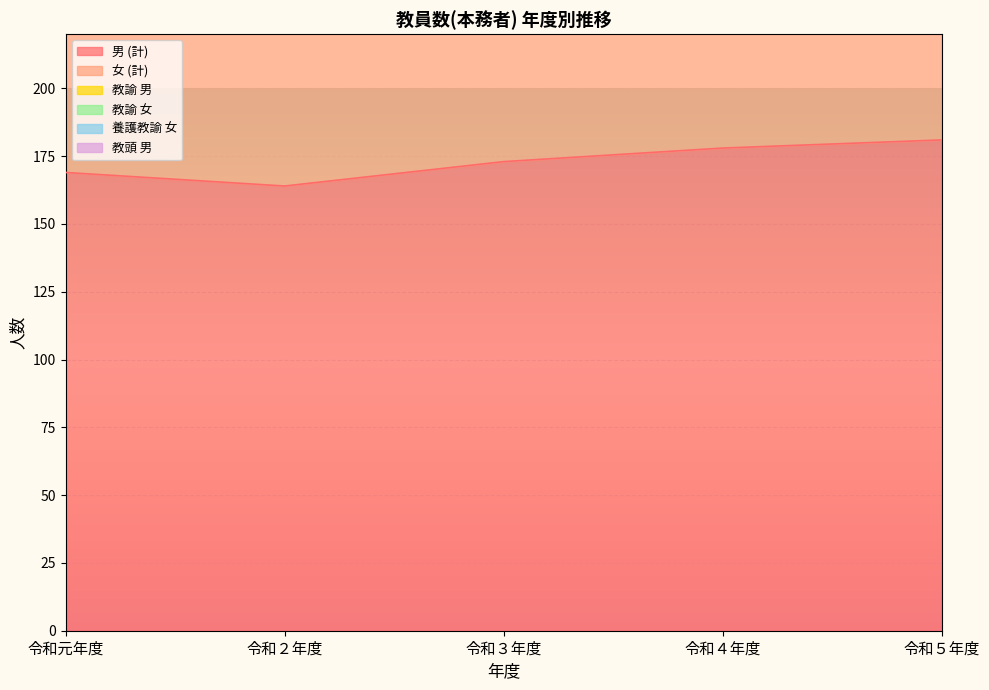

What is the label of the 5th point from the left?

令和５年度